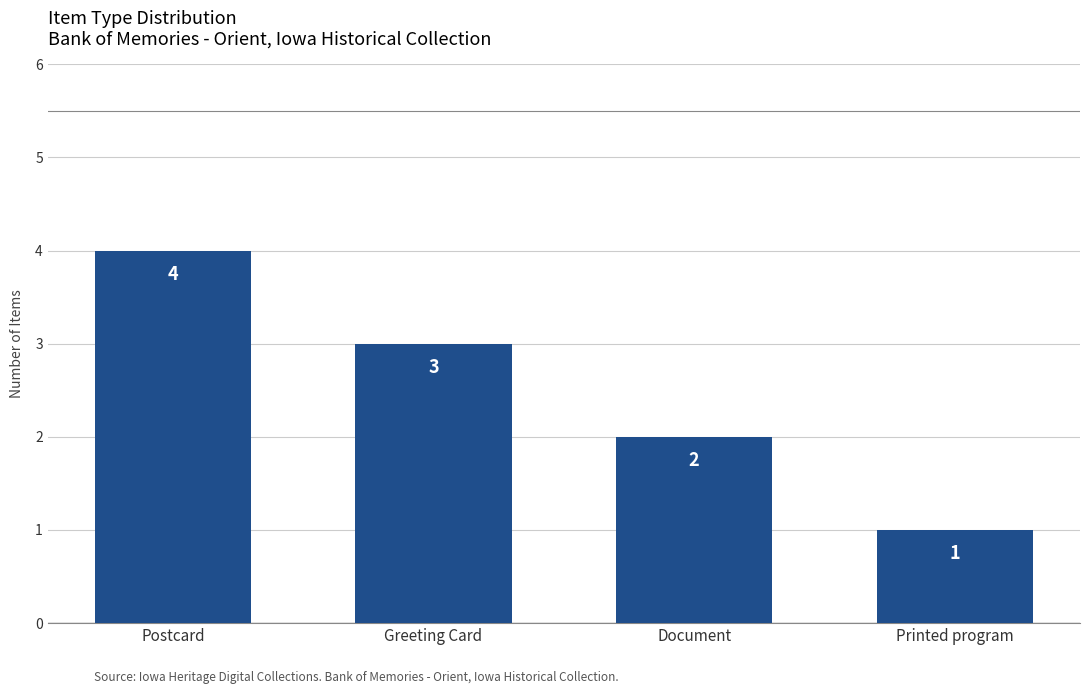

What is the label of the 3rd bar from the left?

Document